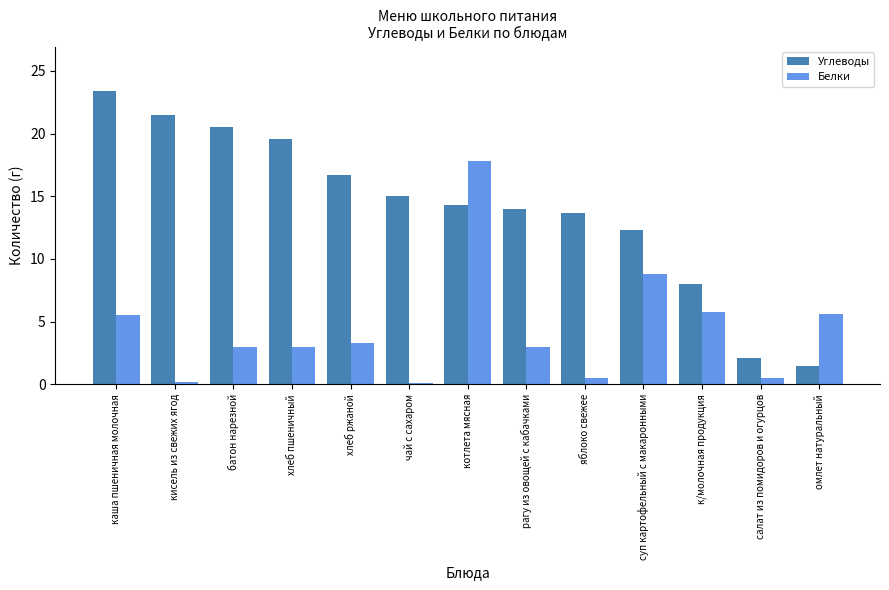

The Углеводы series shows 2.1 at салат из помидоров и огурцов. True or false?

True